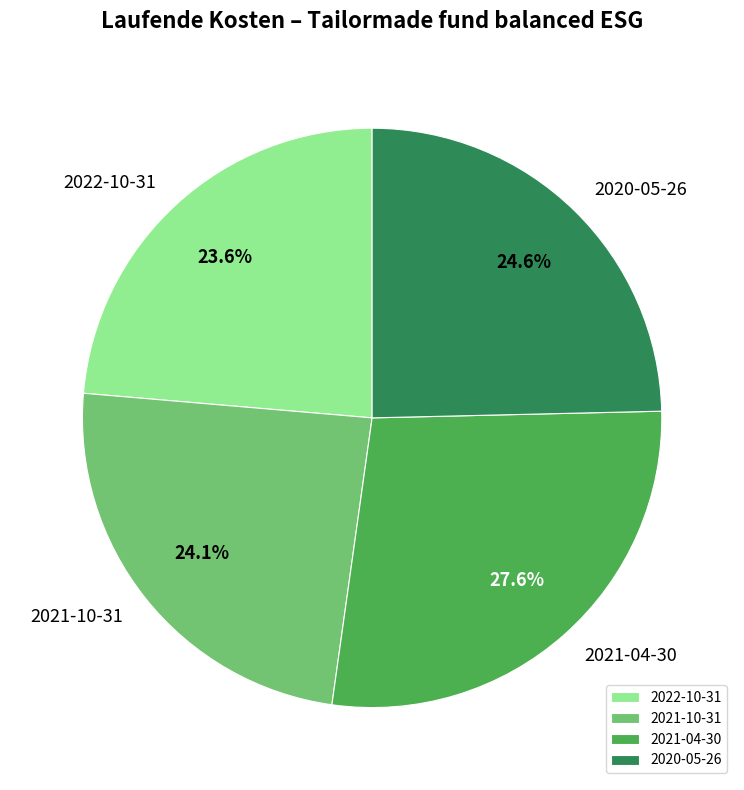

To the nearest percent, what is the combined percentage of 2020-05-26 and 2021-10-31?

49%